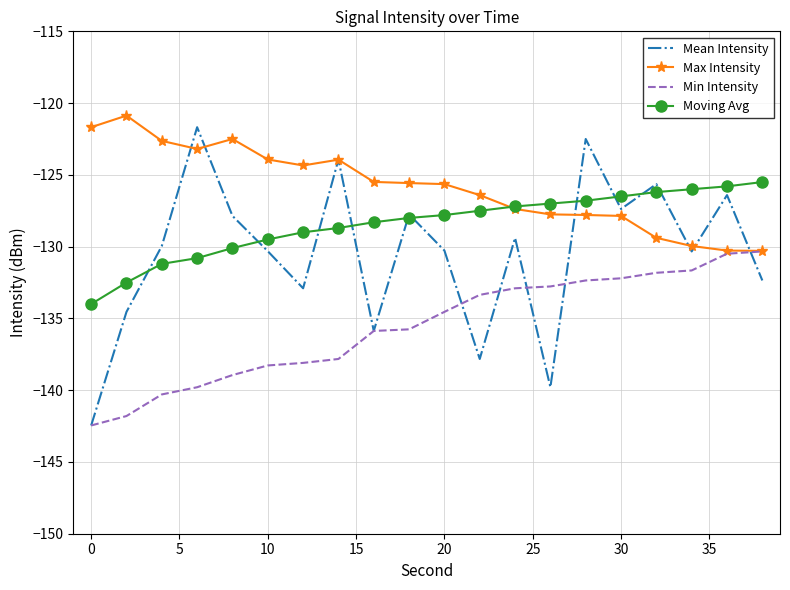

True or false: Moving Avg and Min Intensity intersect in this chart.

False